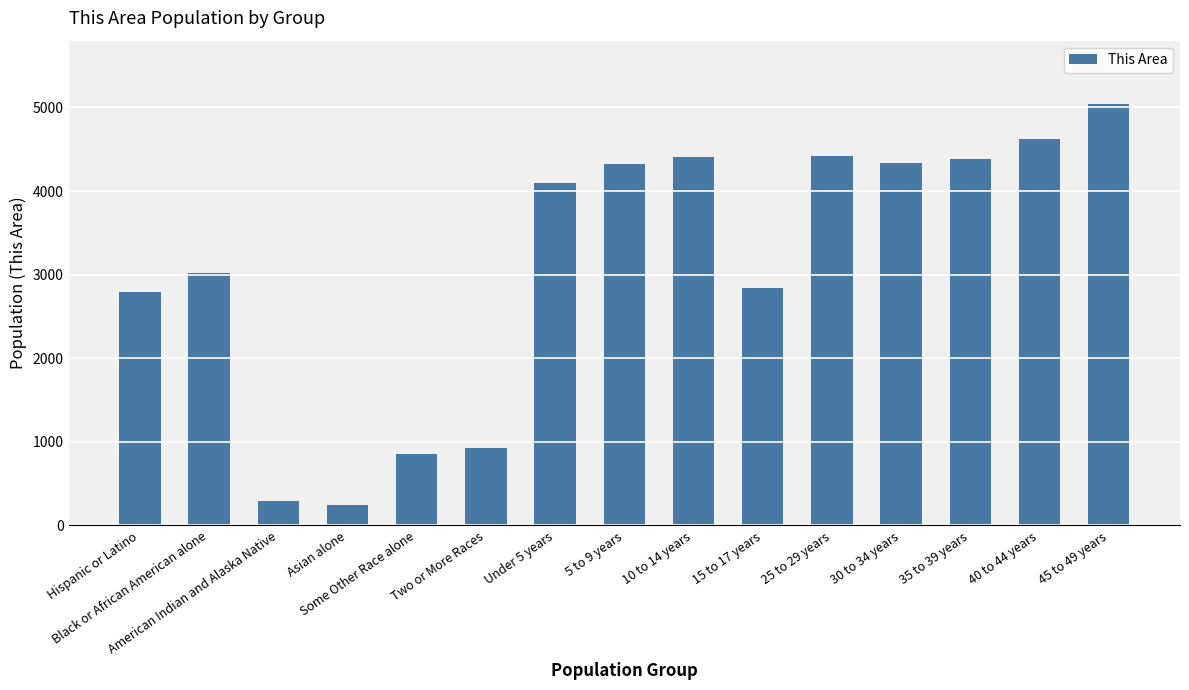

What is the difference between the maximum and minimum values?

4795